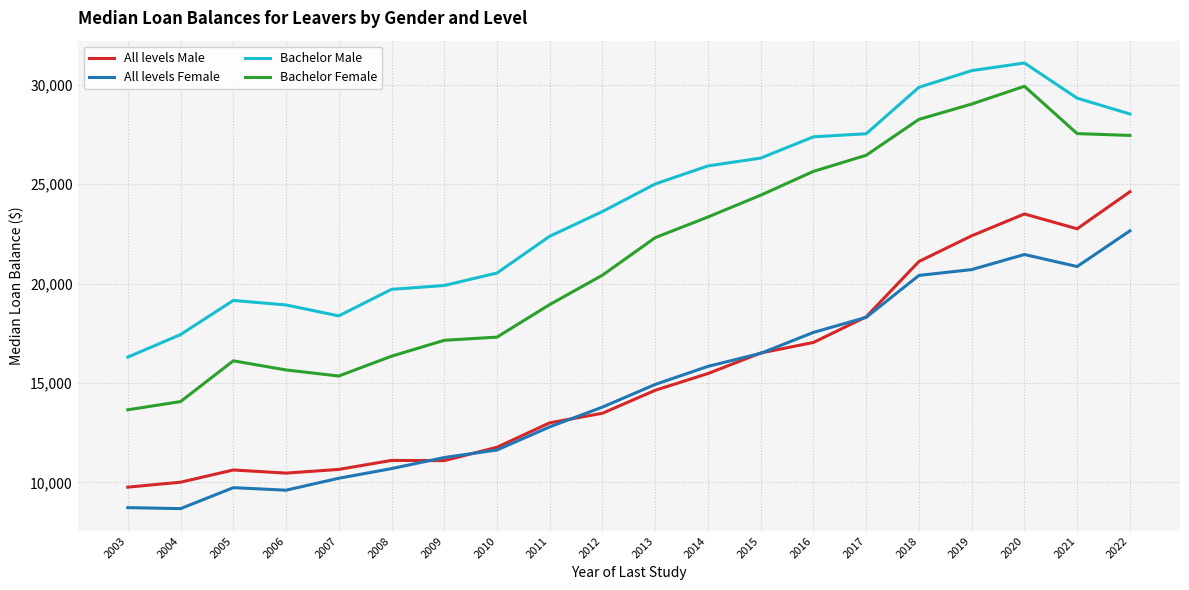

Which series has the largest range (max minus min)?

Bachelor Female